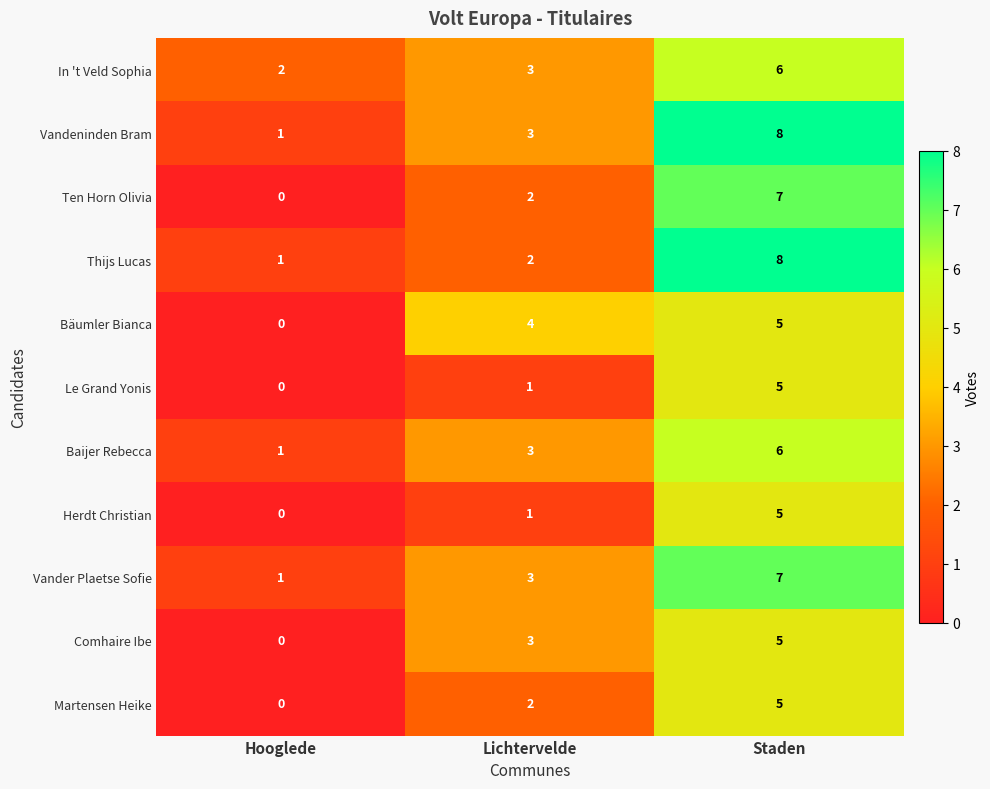

How many series are shown in this chart?

11